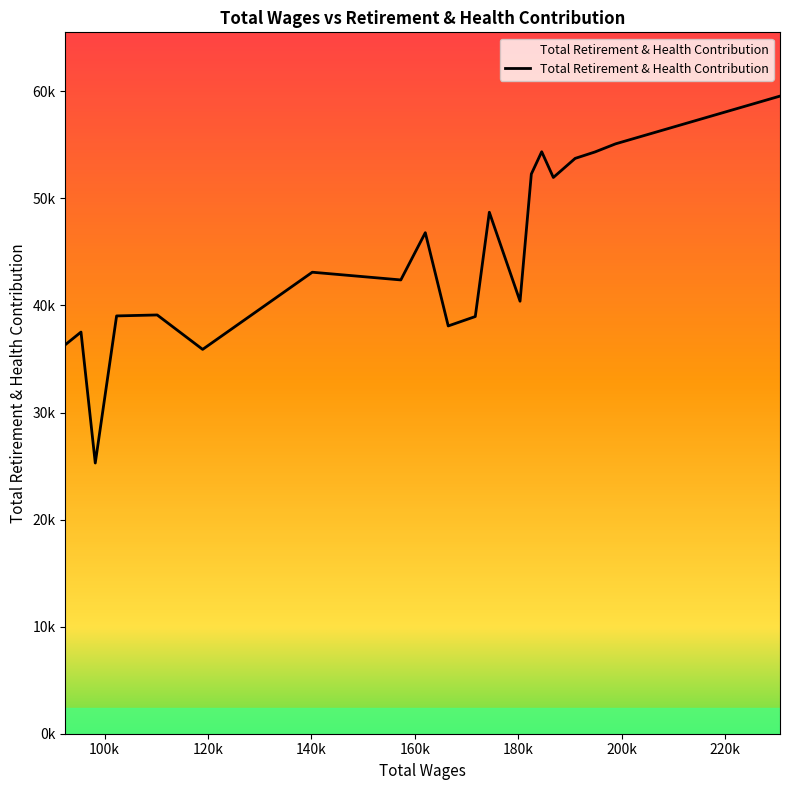

What is the difference between the values at 102320 and 166451?

936